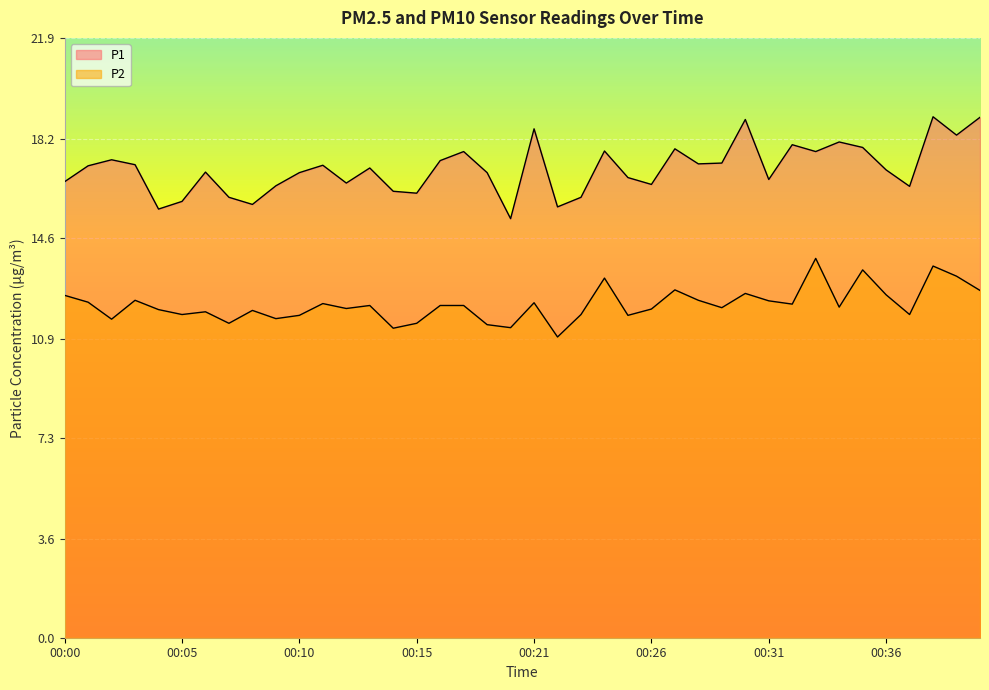

How many lines are shown in the chart?

2